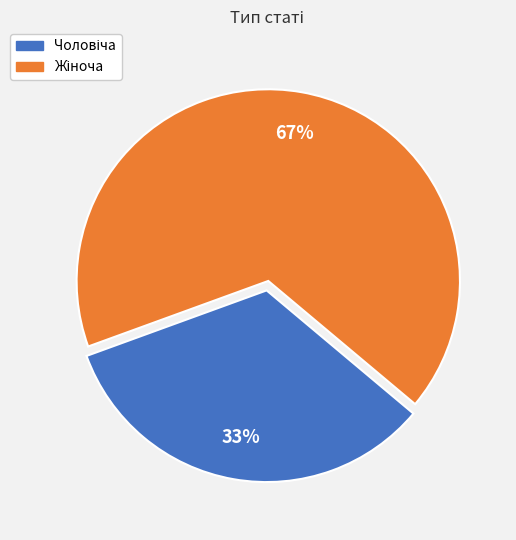

Is there any slice that represents more than half of the pie?

Yes